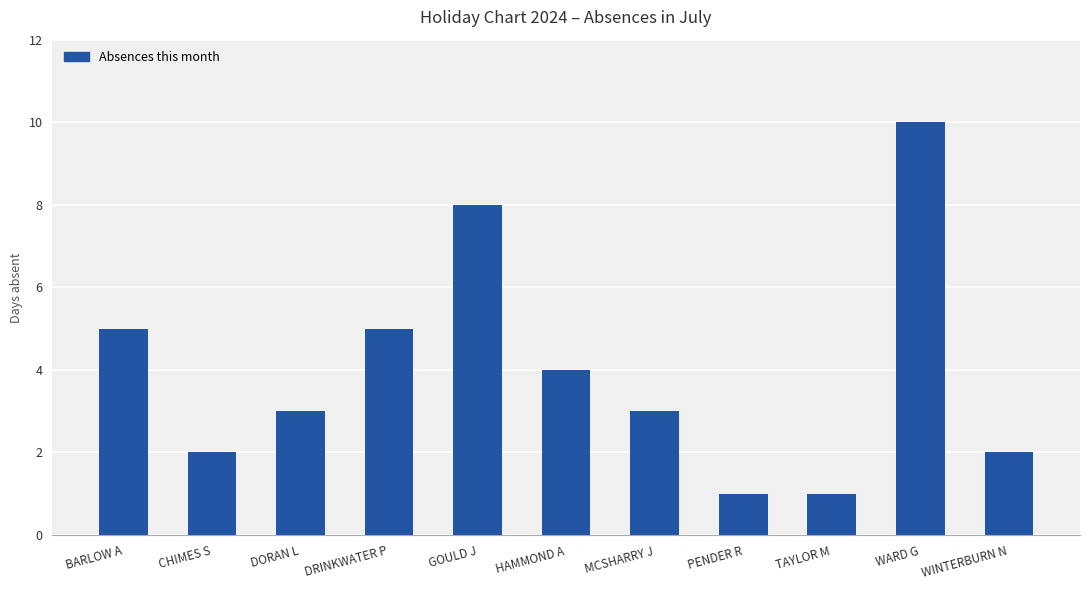

How many bars are there in total?

11